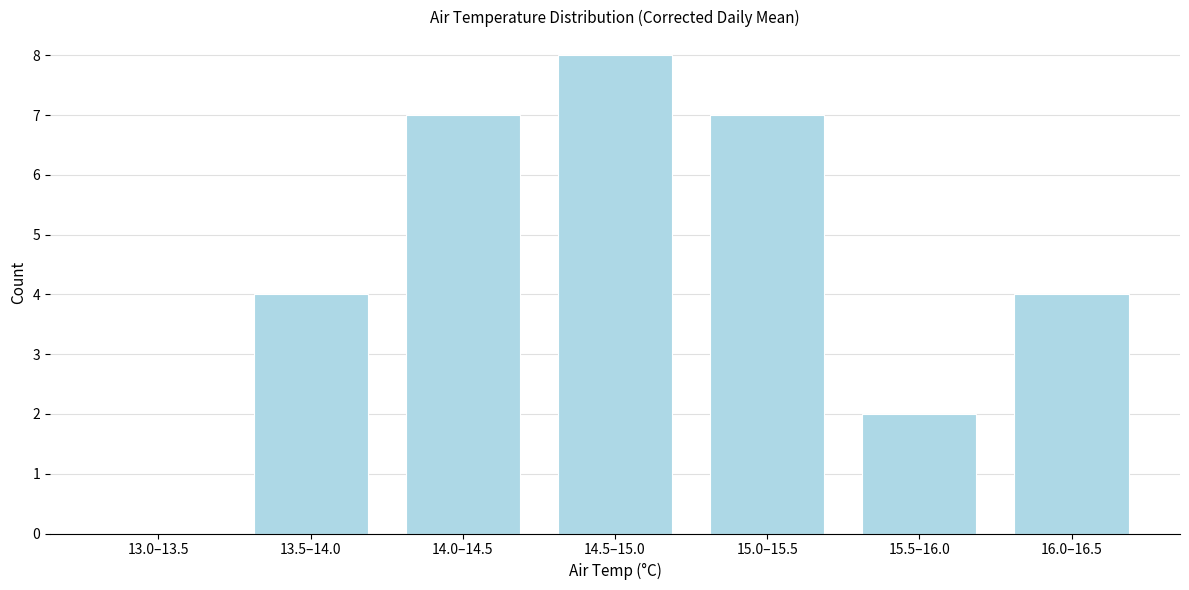

Reading left to right, extract all data points from this chart.

13.0–13.5=0	13.5–14.0=4	14.0–14.5=7	14.5–15.0=8	15.0–15.5=7	15.5–16.0=2	16.0–16.5=4